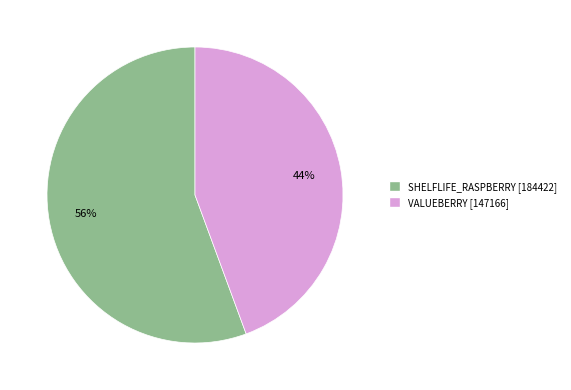

Which has a higher value, SHELFLIFE_RASPBERRY or VALUEBERRY?

SHELFLIFE_RASPBERRY